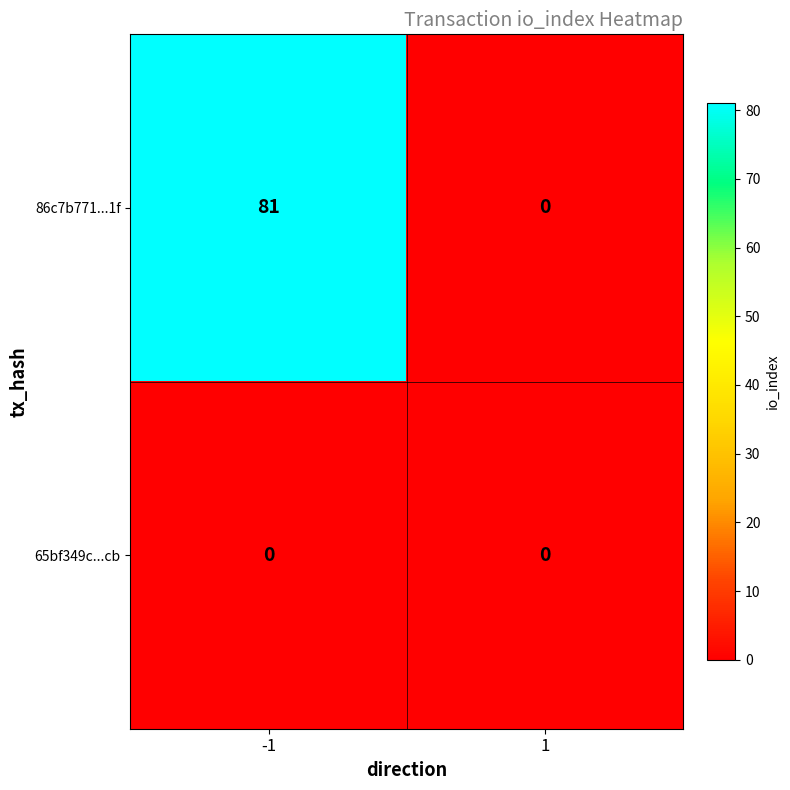

Reading left to right, list all the values displayed in this chart.

86c7b771...1f: 81	0
65bf349c...cb: 0	0